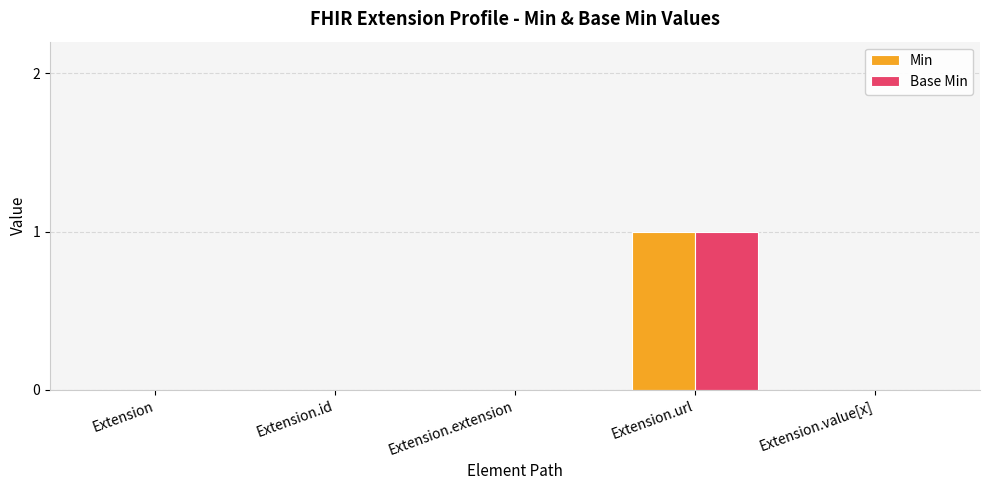

True or false: Min has a value of 0 at Extension.

True